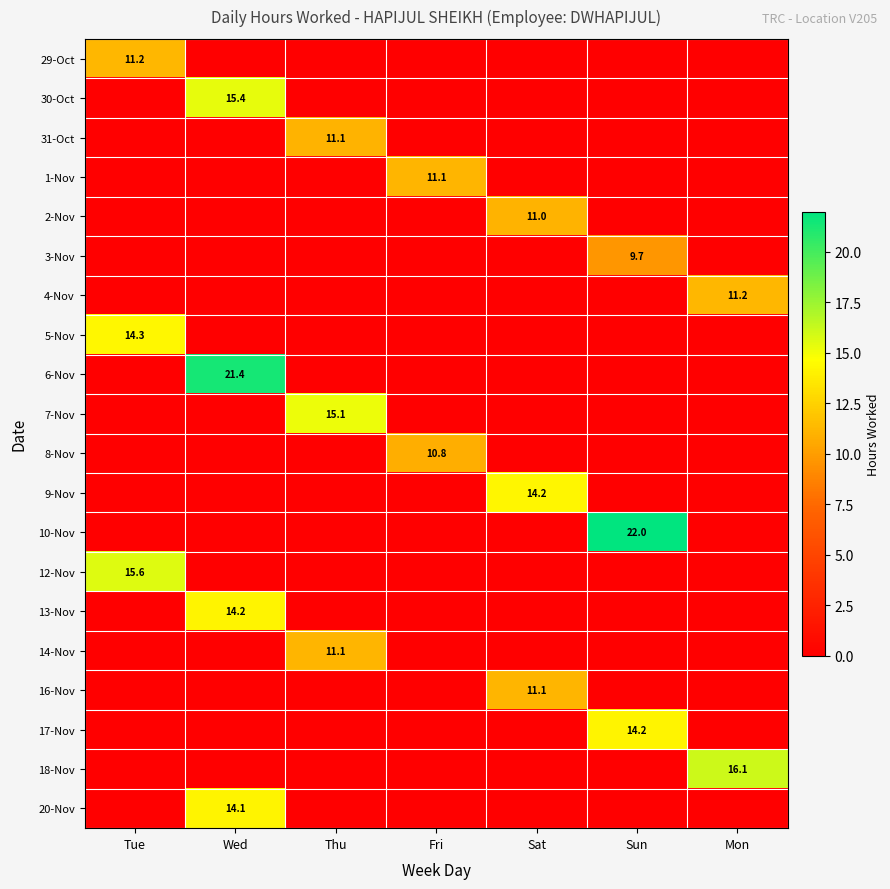

How many series are shown in this chart?

20